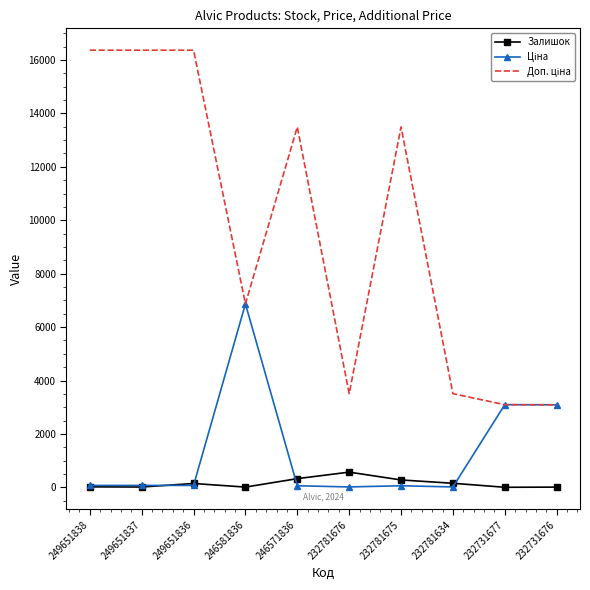

What is the greatest value displayed?

16366.5